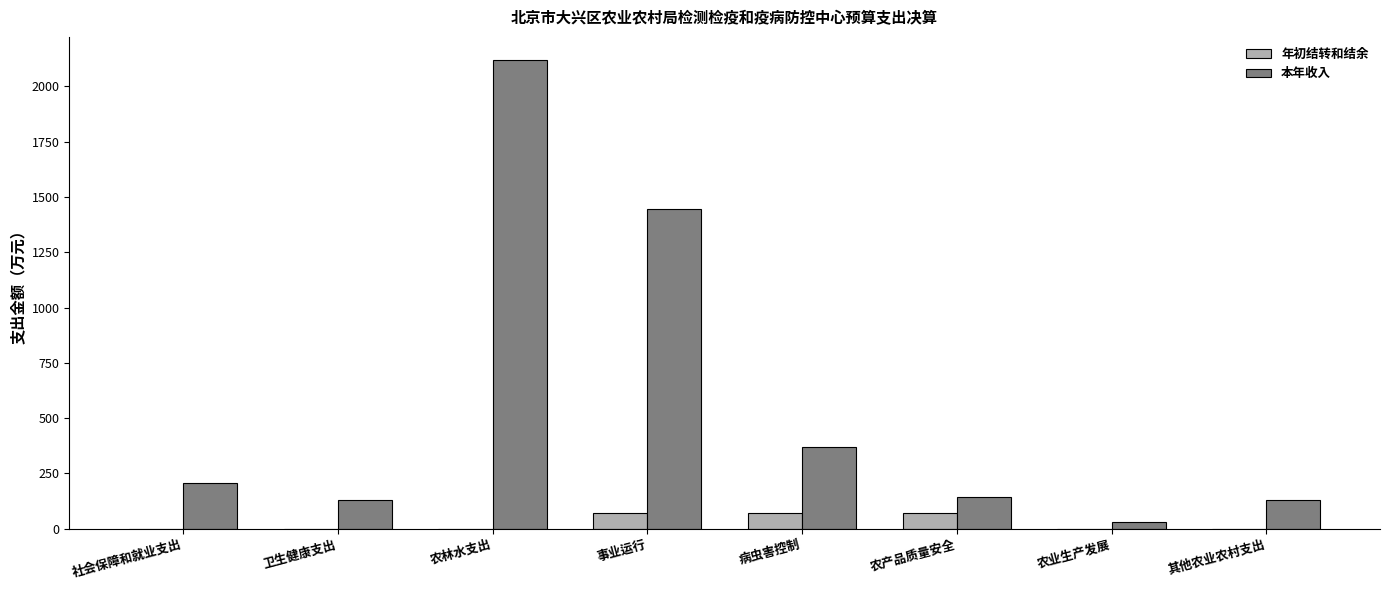

What is the sum of the 本年收入 values at 事业运行 and 农业生产发展?

1477.1